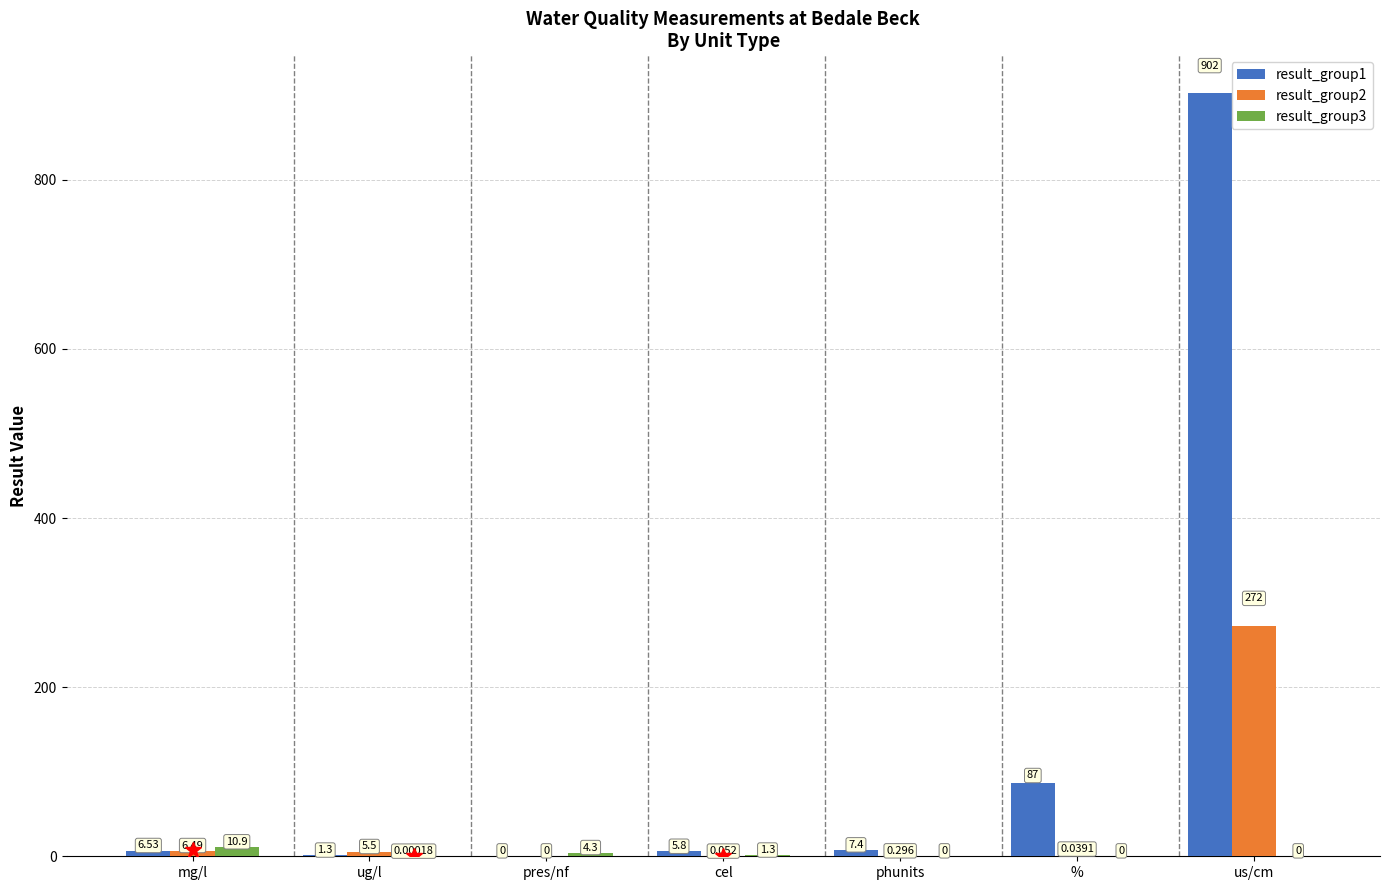

At which category is the sum across all series the highest?

us/cm